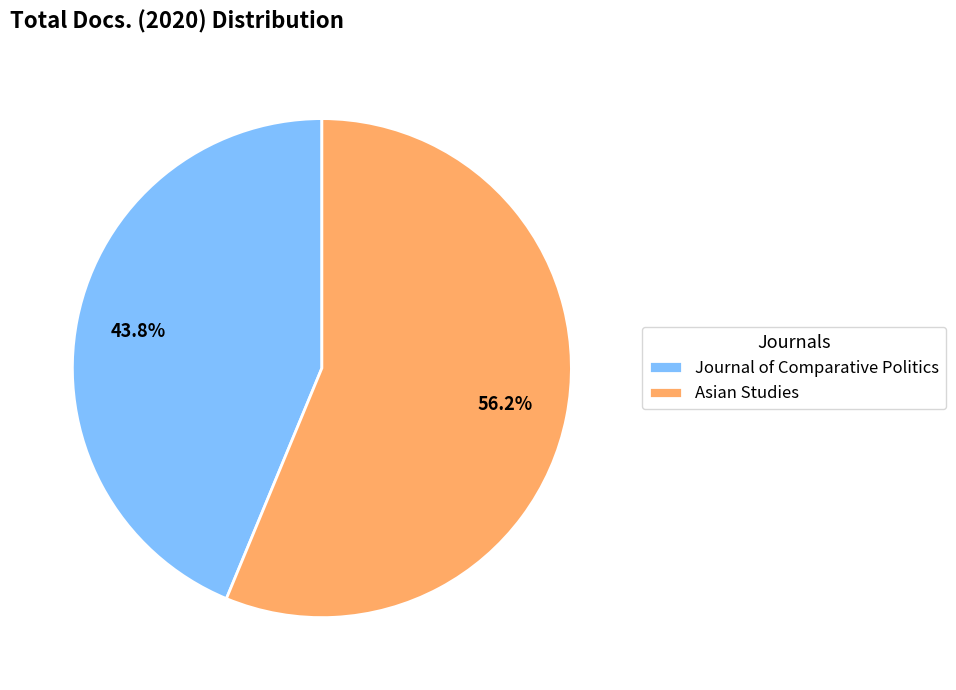

Approximately how many times larger is the value at Asian Studies compared to Journal of Comparative Politics?

1.3